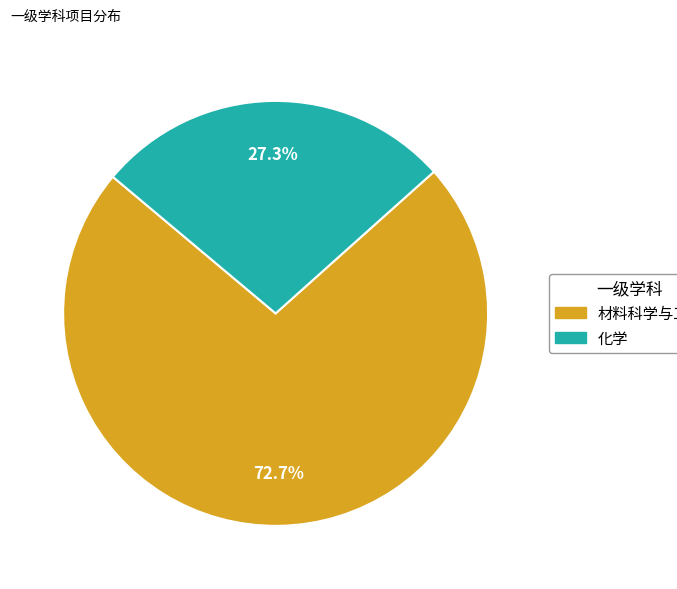

How many segments does this pie chart have?

2